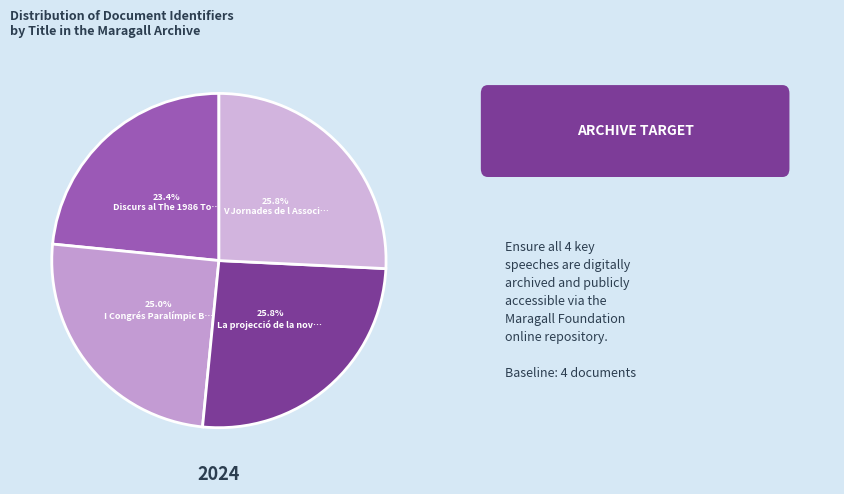

How many slices are in this pie chart?

4